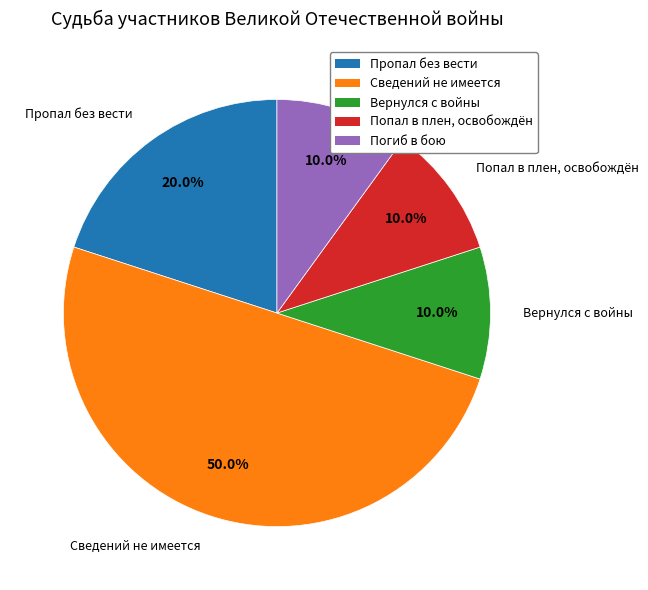

Combined, do Попал в плен, освобождён and Пропал без вести account for over 50%?

No